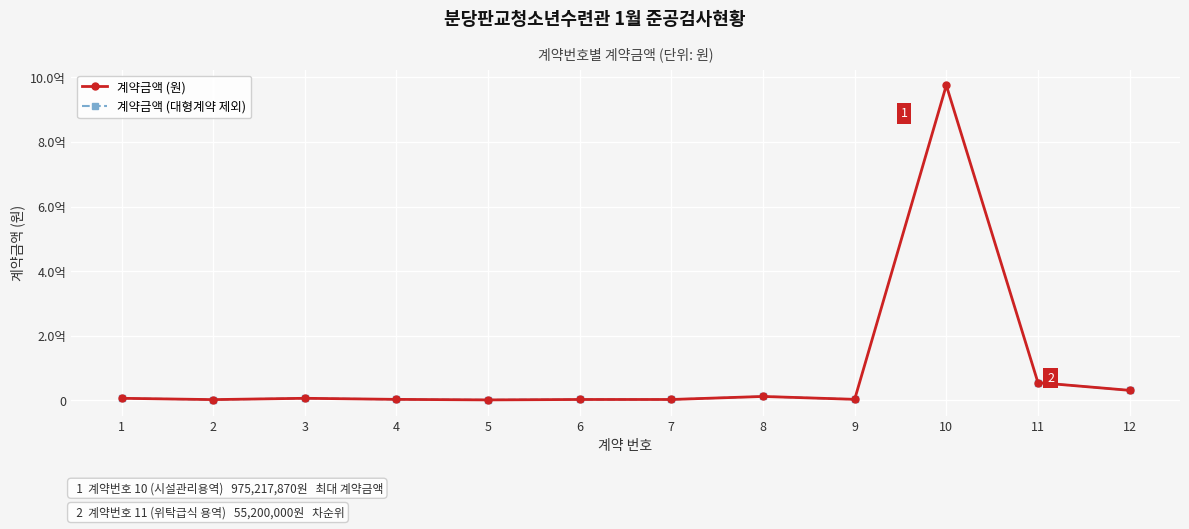

Is this an area chart (filled region under the line)?

No